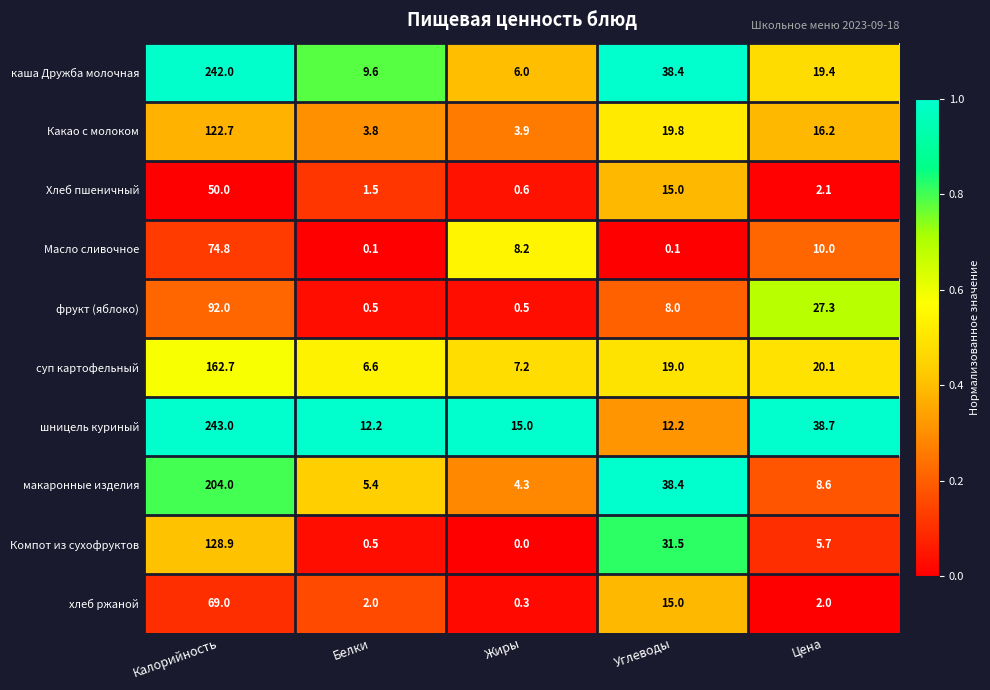

Between Калорийность and Углеводы, which series saw the biggest shift?

шницель куриный